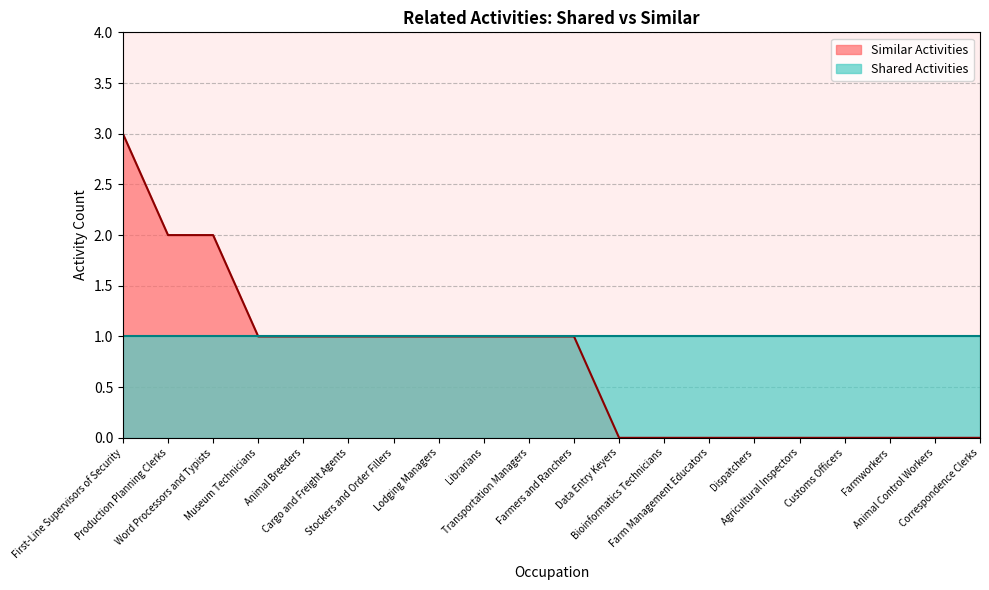

What is the difference between the maximum and minimum values?

3